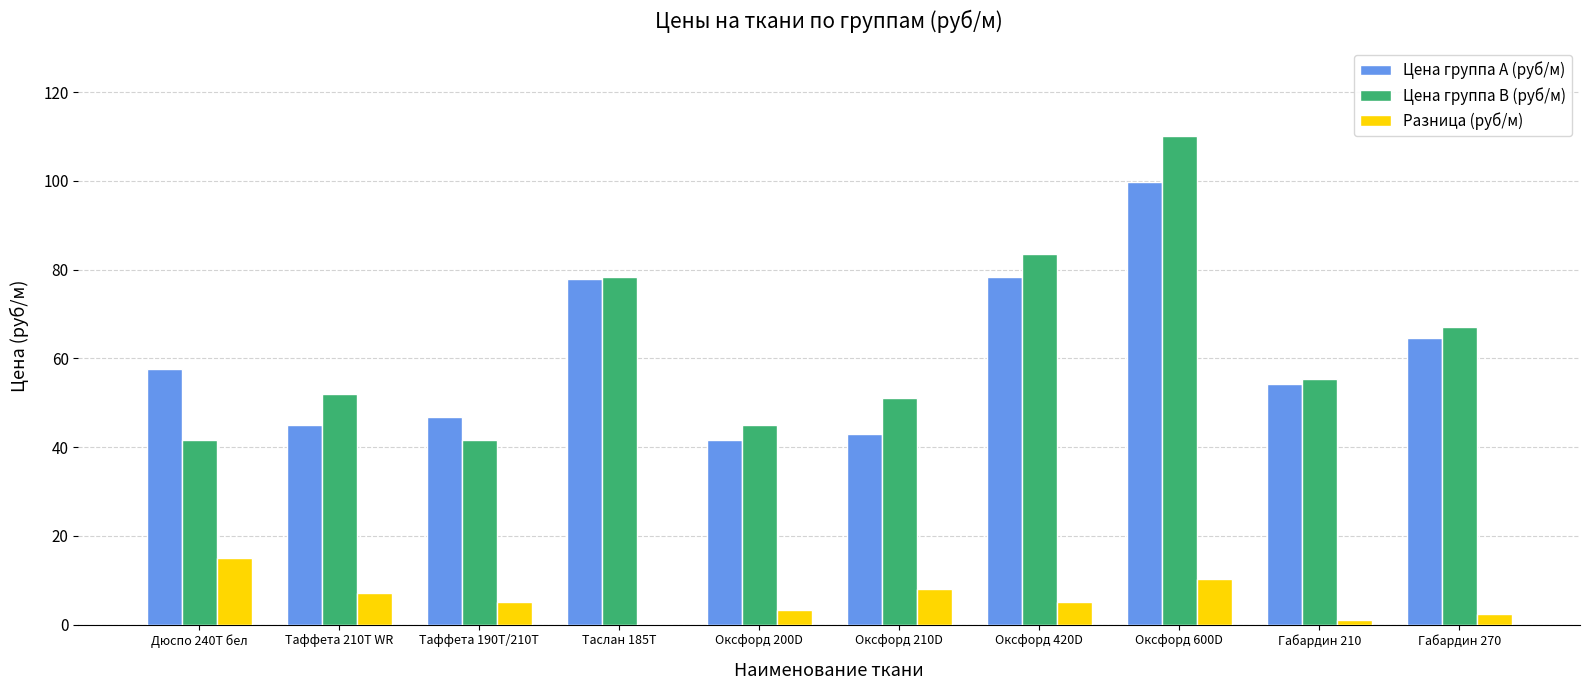

Are the bars horizontal?

No